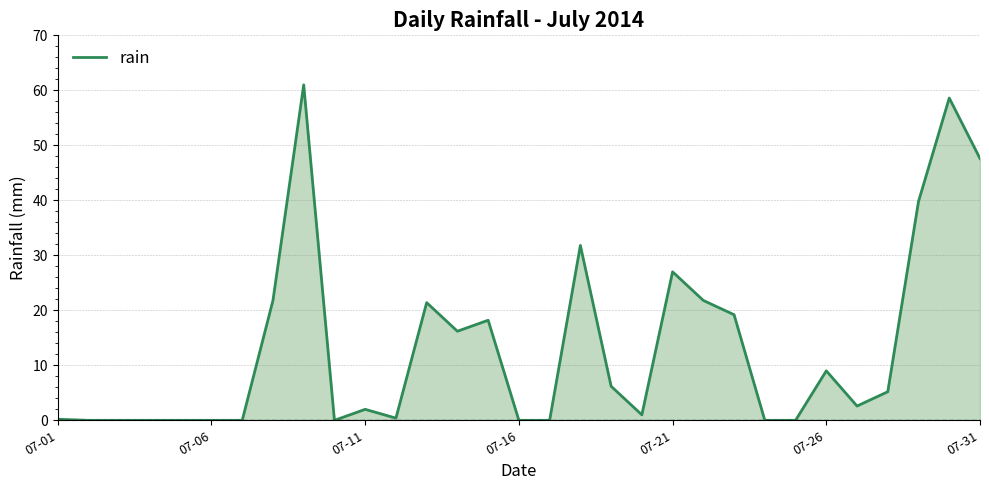

What is the greatest value displayed?

61.0